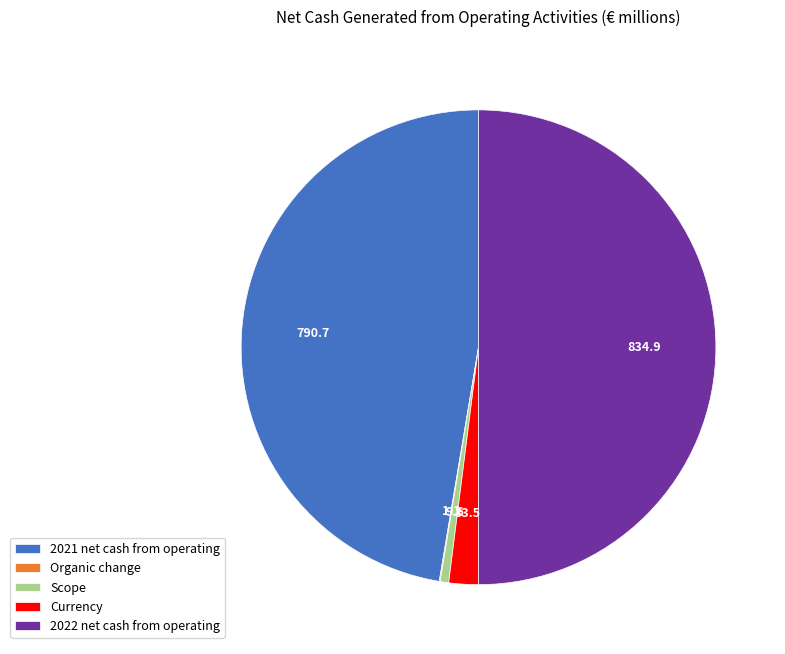

What is the largest slice in the pie chart?

2022 net cash from operating